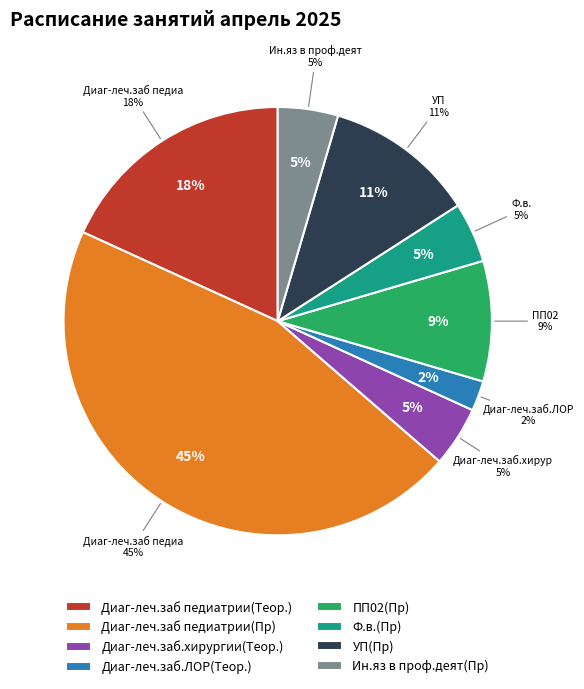

To the nearest percent, what percentage of the pie is Ин.яз в проф.деят(Пр)?

5%